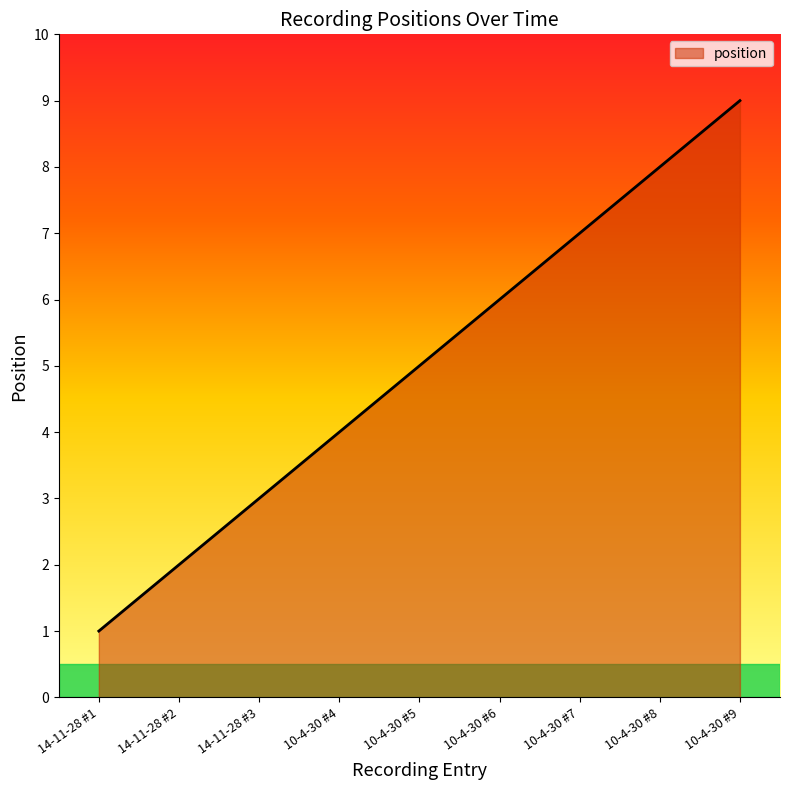

What is the ratio of the value at 10-4-30 #8 to the value at 14-11-28 #2?

4.0